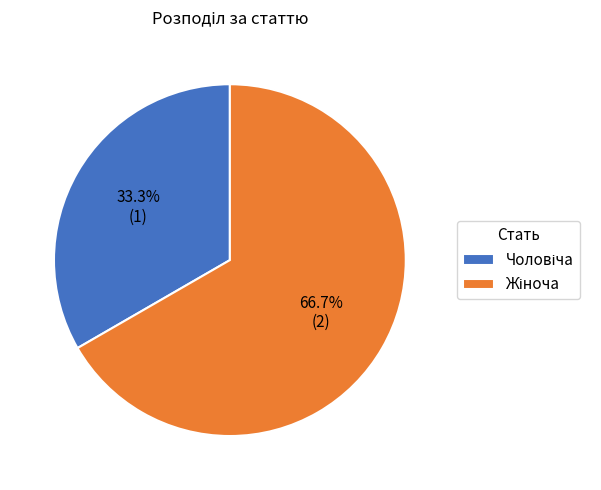

Is there any slice that represents more than half of the pie?

Yes